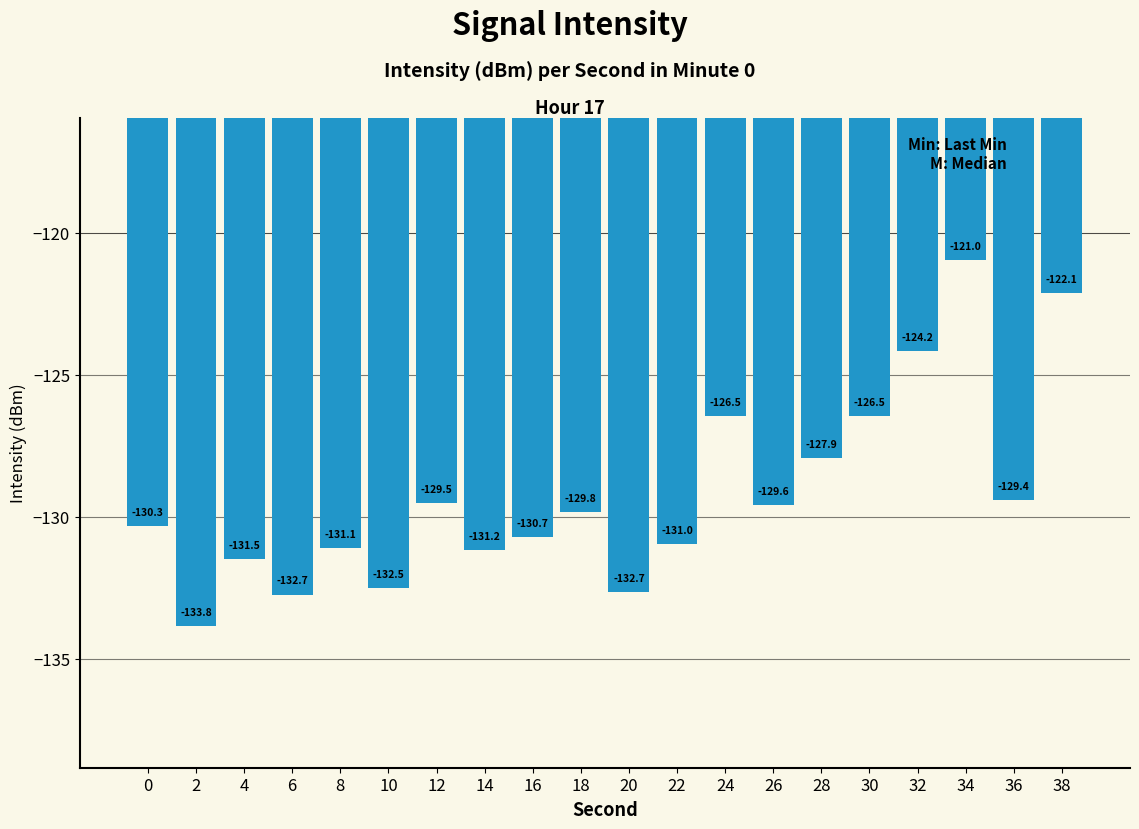

Reading left to right, what are all the values shown in this chart?

-130.3	-133.8	-131.5	-132.7	-131.1	-132.5	-129.5	-131.2	-130.7	-129.8	-132.7	-131.0	-126.5	-129.6	-127.9	-126.5	-124.2	-121.0	-129.4	-122.1